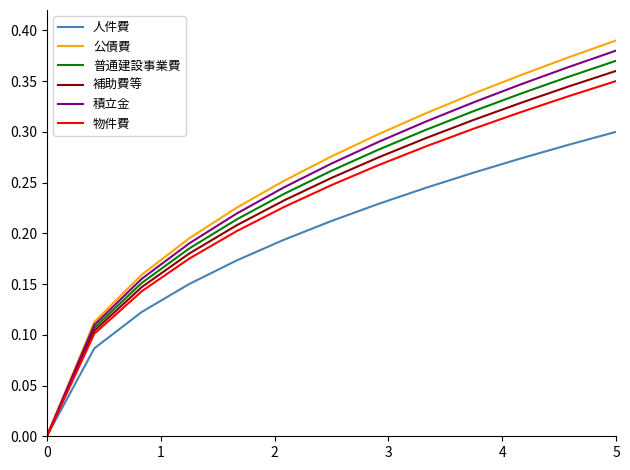

At which category does the chart reach its peak across all series?

5